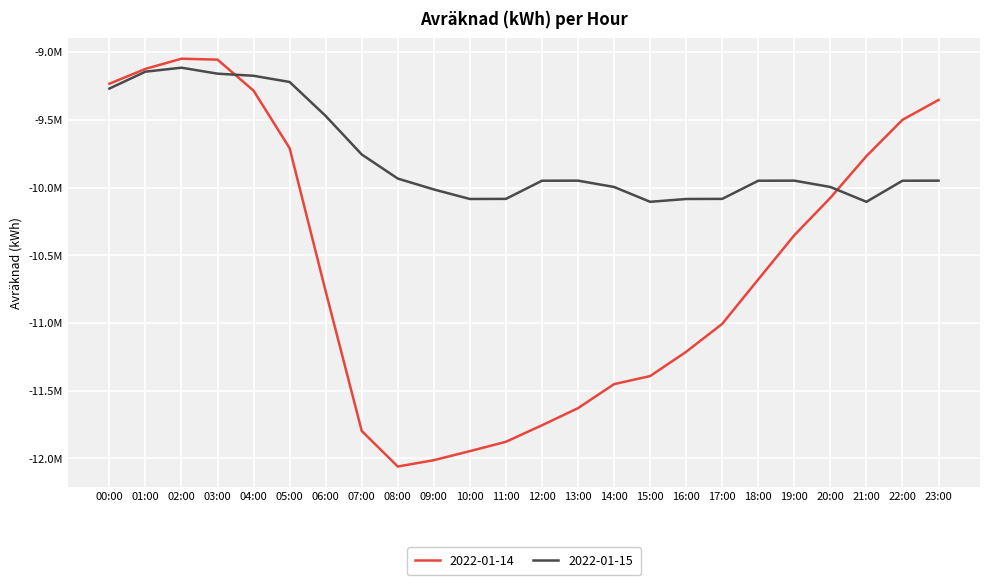

List the series in order of their overall mean, highest first.

2022-01-15, 2022-01-14